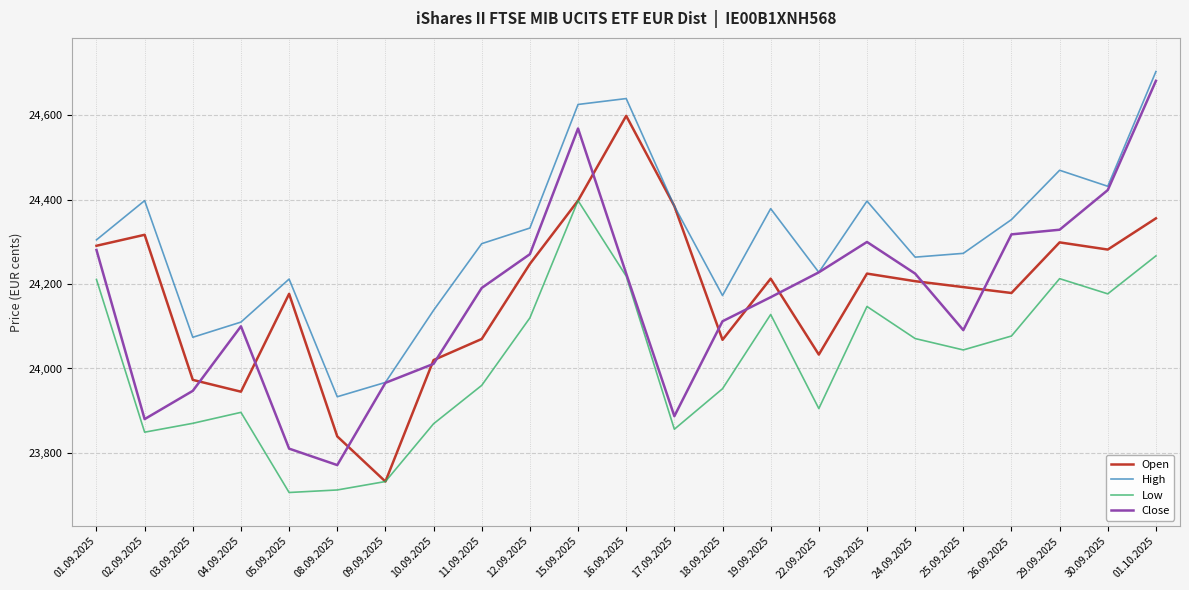

What is the approximate value of Close at 01.10.2025?

24682